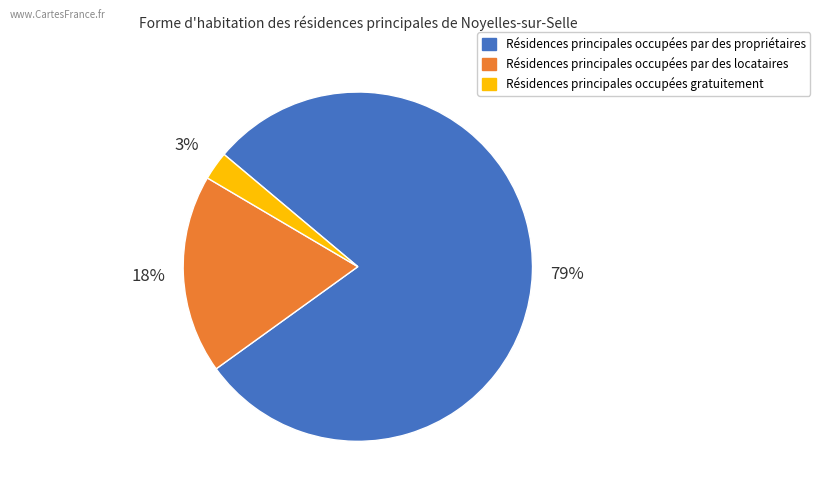

Which category has the biggest portion of the pie?

Résidences principales occupées par des propriétaires